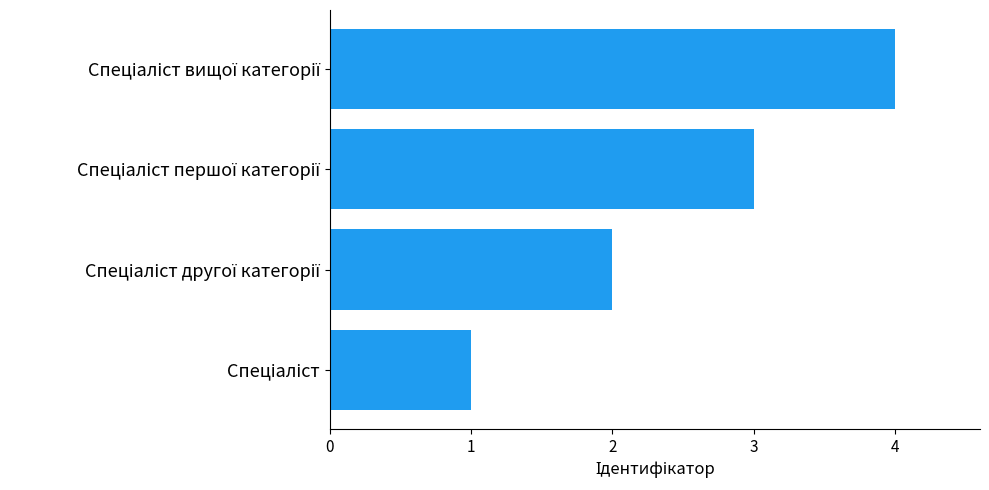

What is the maximum value shown in the chart?

4